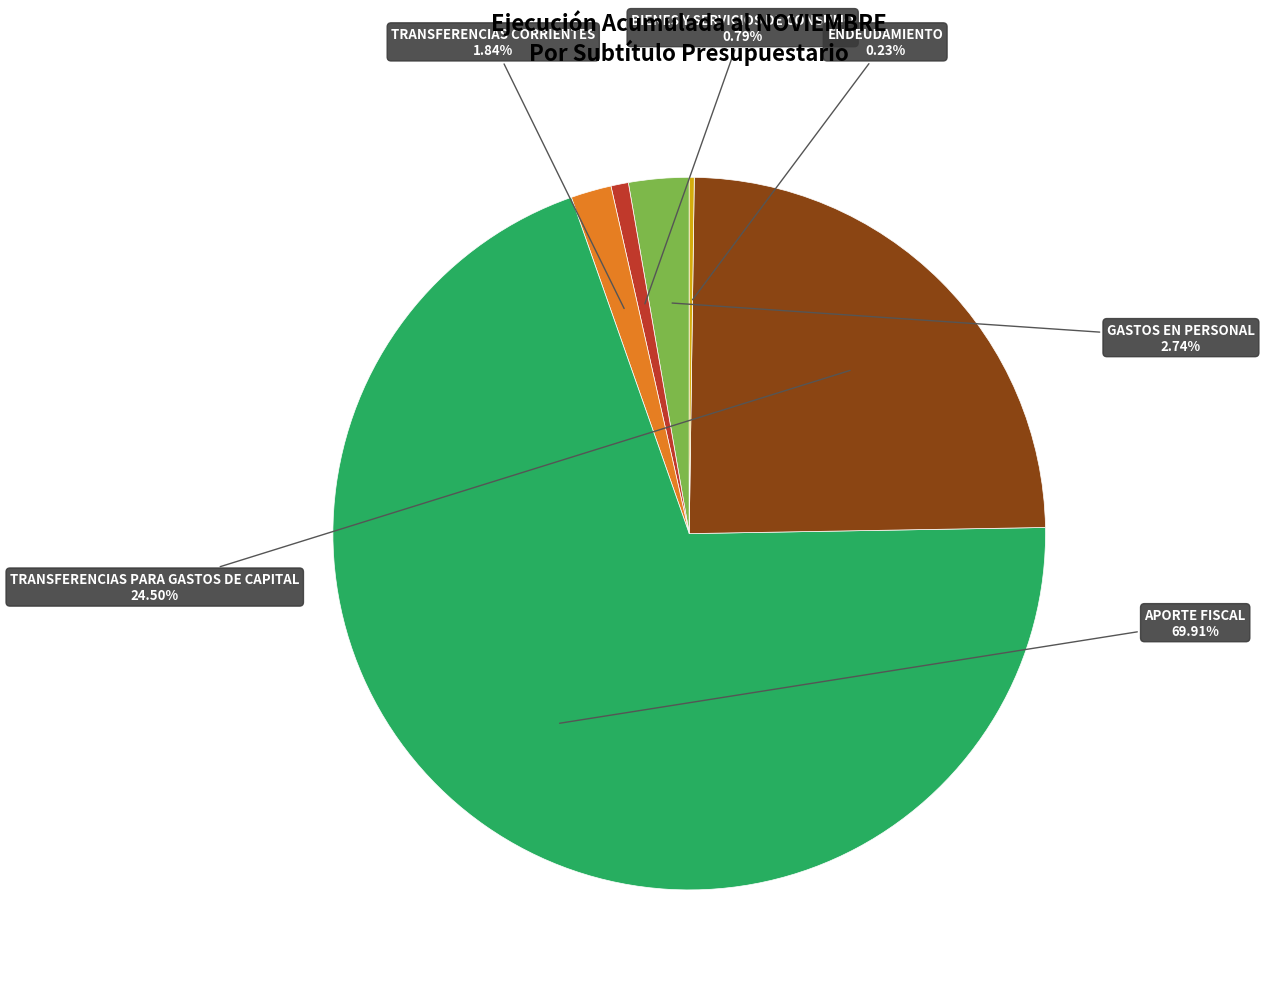

Is it true that BIENES Y SERVICIOS DE CONSUMO is 15% of the pie?

False